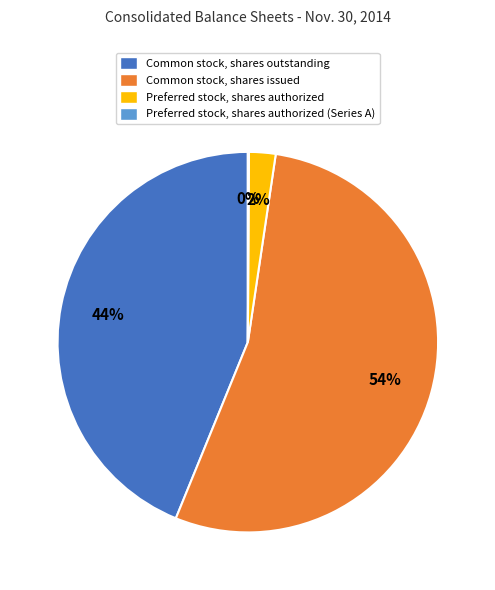

Combined, do Common stock, shares outstanding and Preferred stock, shares authorized account for over 50%?

No